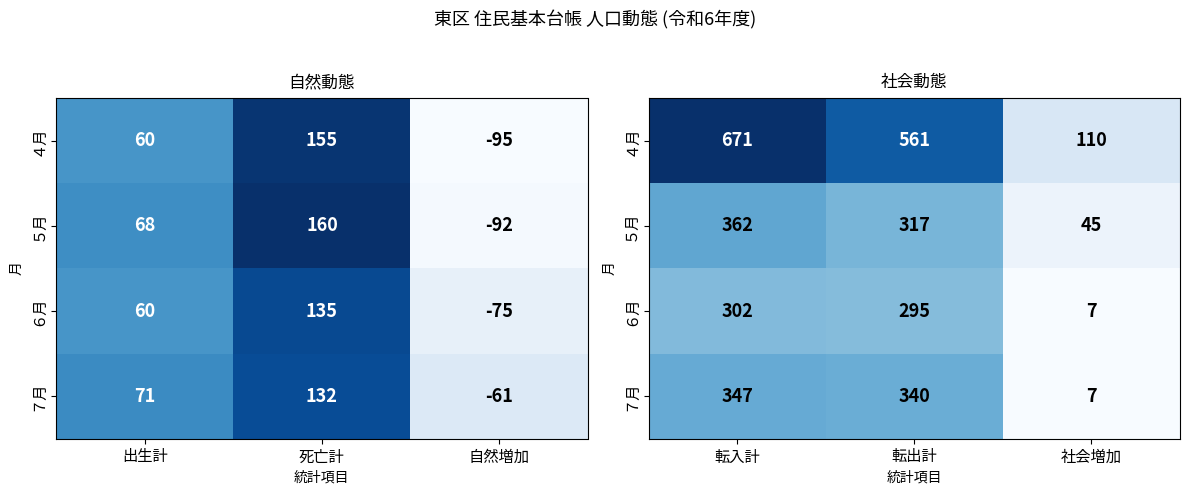

How many series are shown in this chart?

4